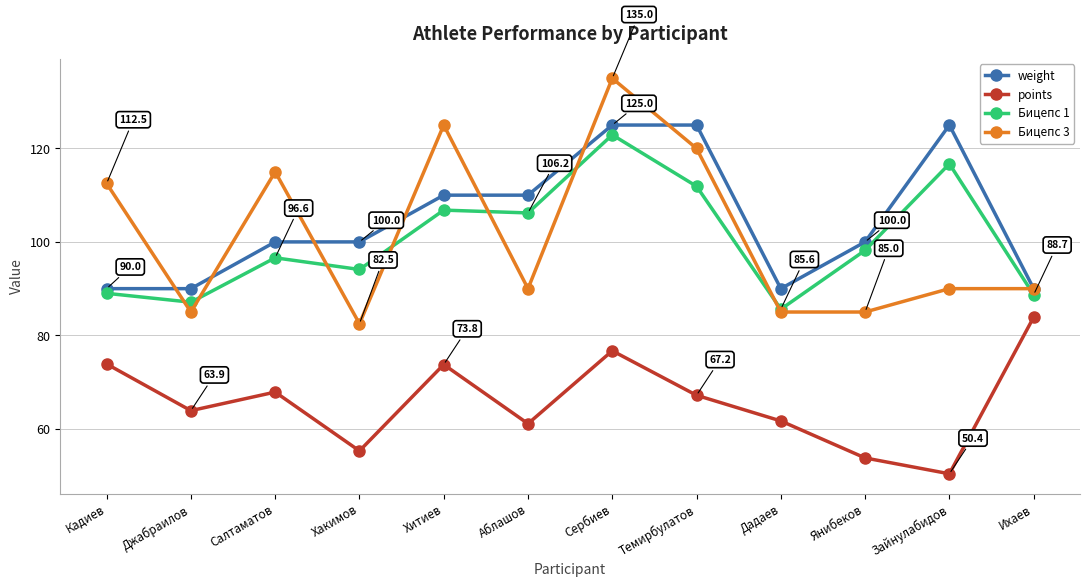

What is the label of the 7th point from the right?

Аблашов